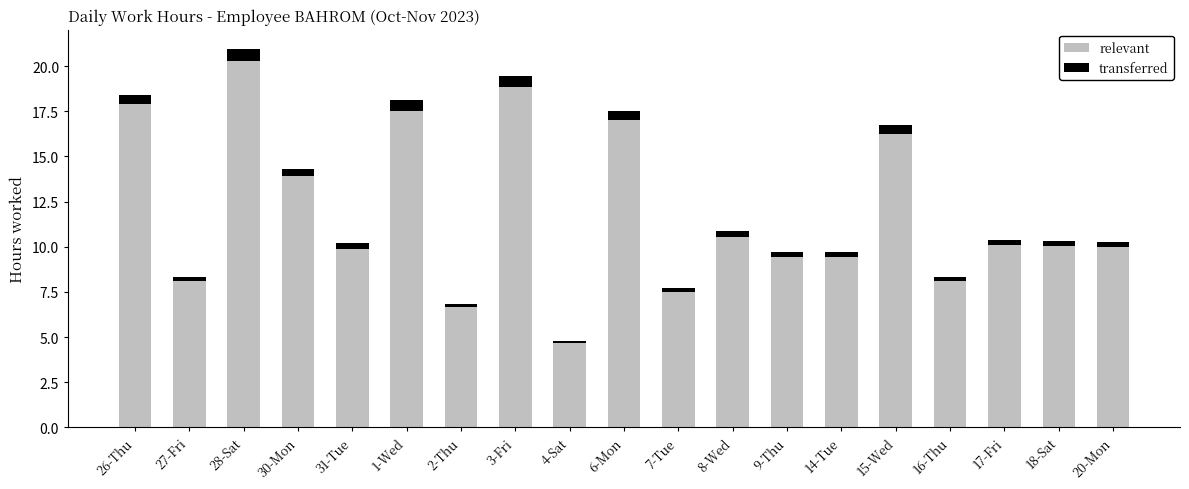

What is the sum of all relevant values?

226.2